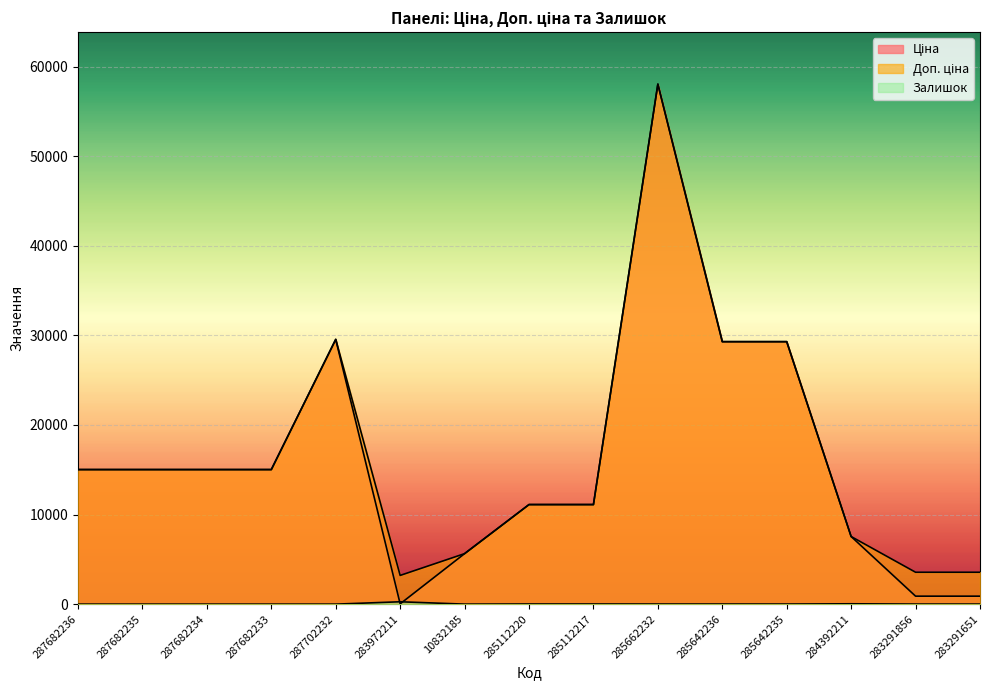

How many lines are shown in the chart?

3